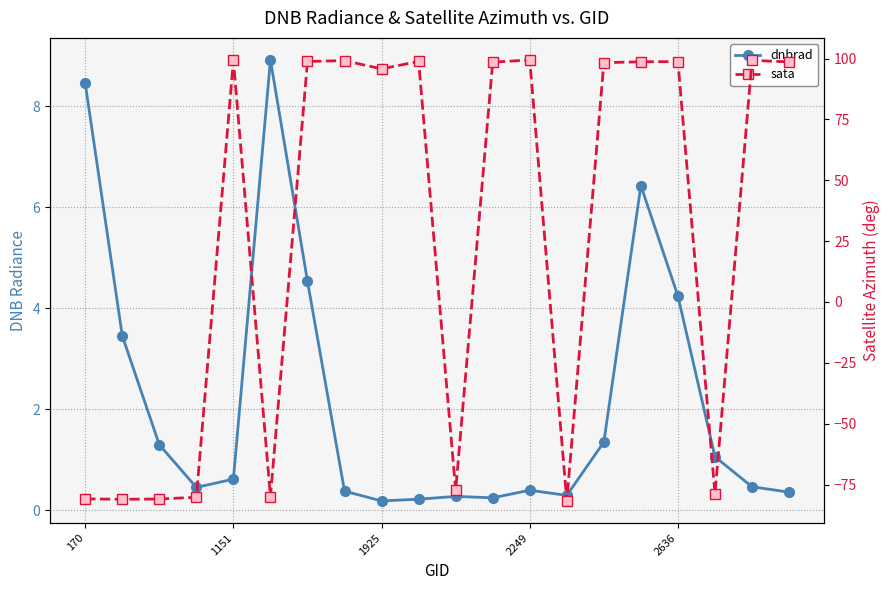

The value of dnbrad at 5 is 8.9. True or false?

True